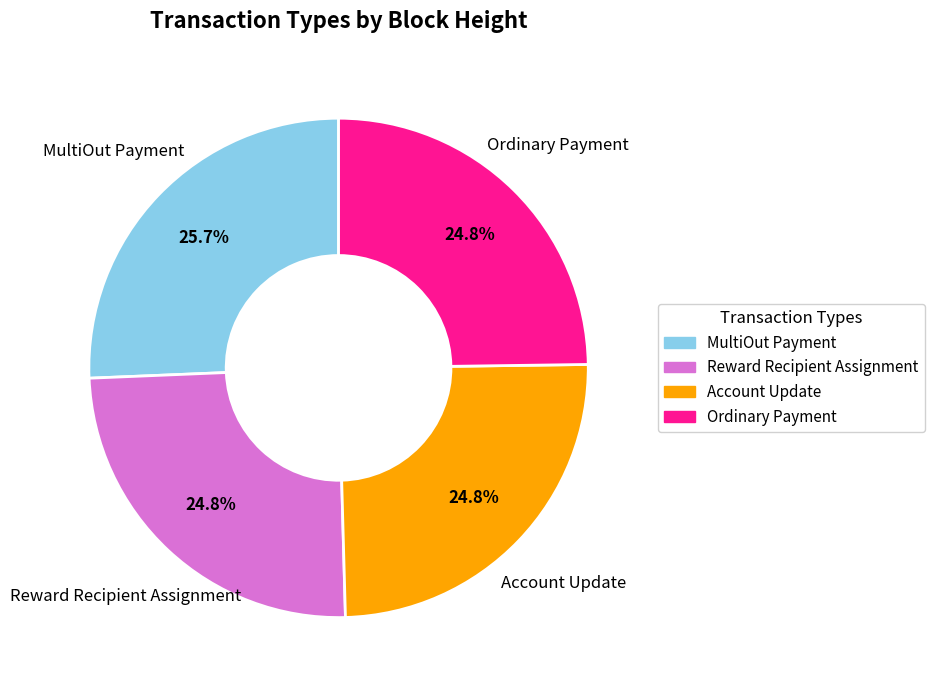

To the nearest percent, what portion does MultiOut Payment represent?

26%